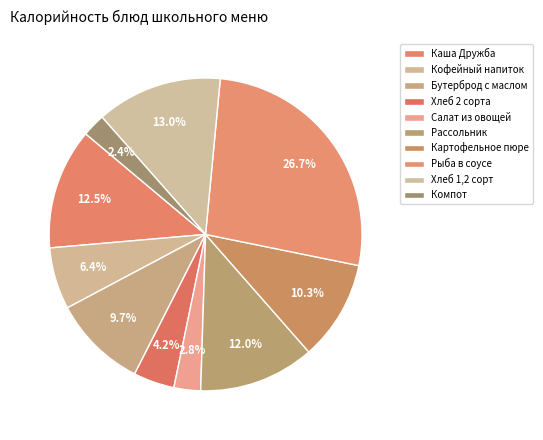

To the nearest percent, what is the difference between the largest and smallest slice percentages?

24%